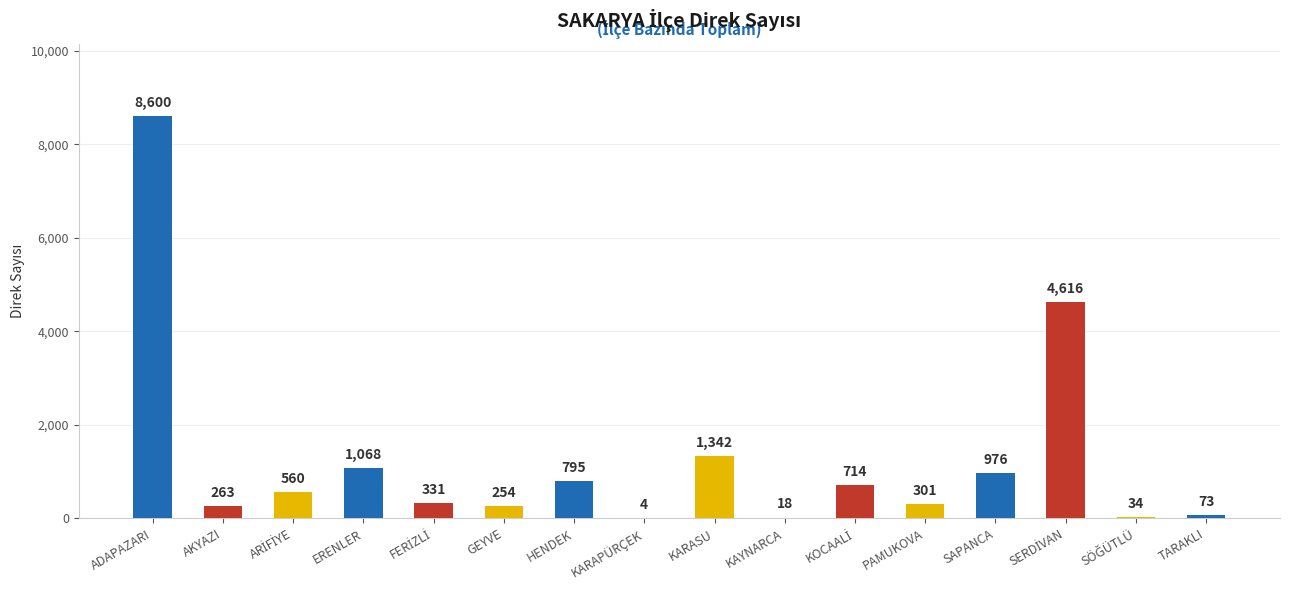

Where does the data first go above 560?

ADAPAZARI